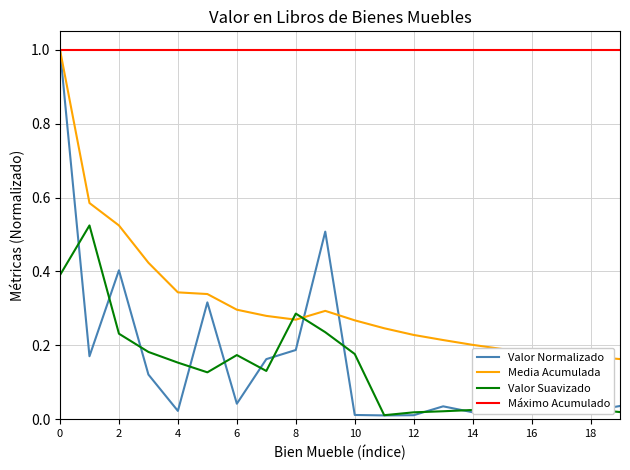

What is the minimum value for Máximo Acumulado?

1.0